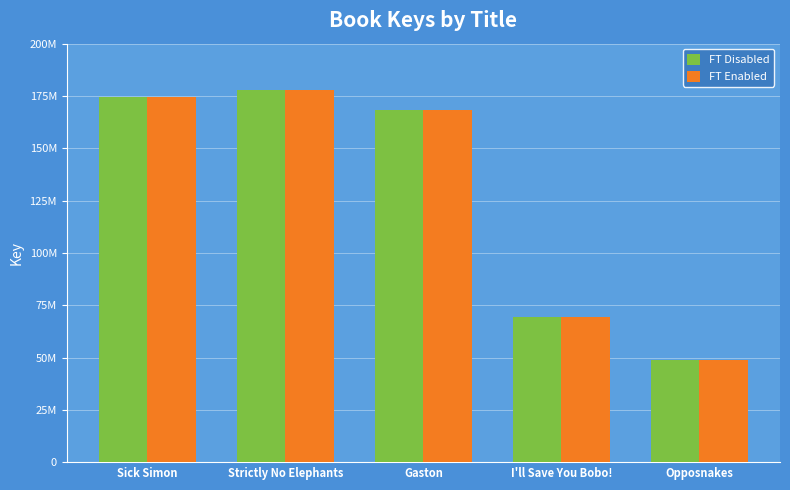

Reading left to right, what are all the values shown in this chart?

FT Disabled: Sick Simon=174550723	Strictly No Elephants=177704082	Gaston=168488454	I'll Save You Bobo!=69183501	Opposnakes=49018643
FT Enabled: Sick Simon=174550723	Strictly No Elephants=177704082	Gaston=168488454	I'll Save You Bobo!=69183501	Opposnakes=49018643